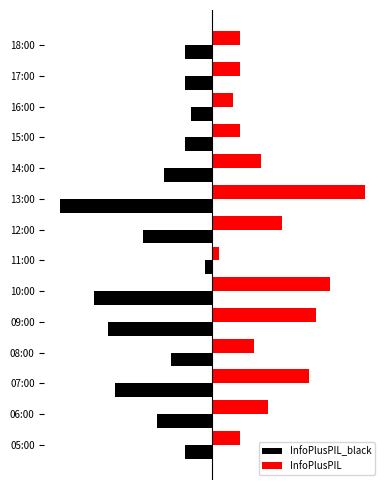

At which category does the chart reach its minimum across all series?

13:00